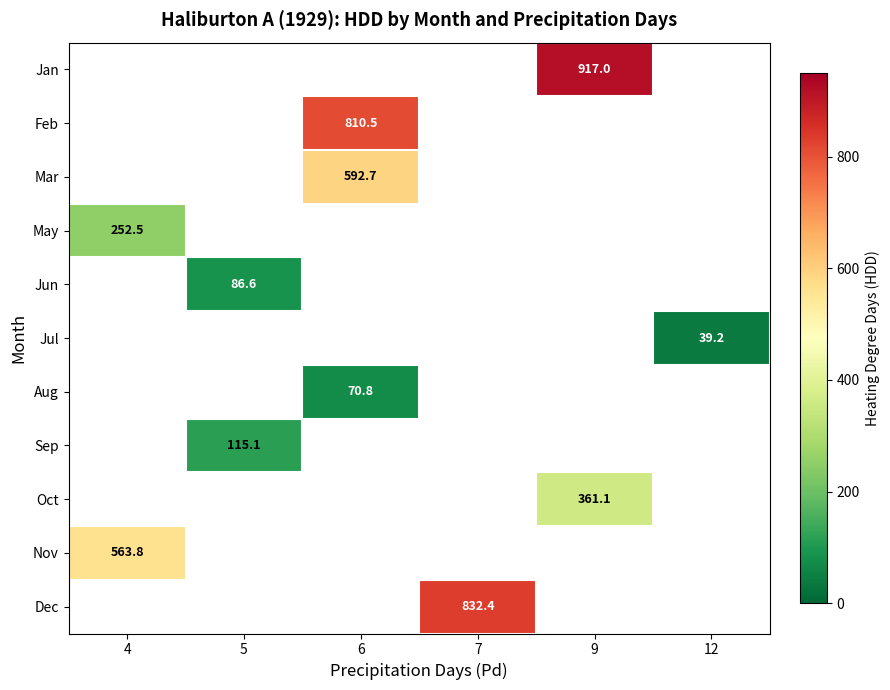

True or false: Sep has a value of 55.4 at 5.

False